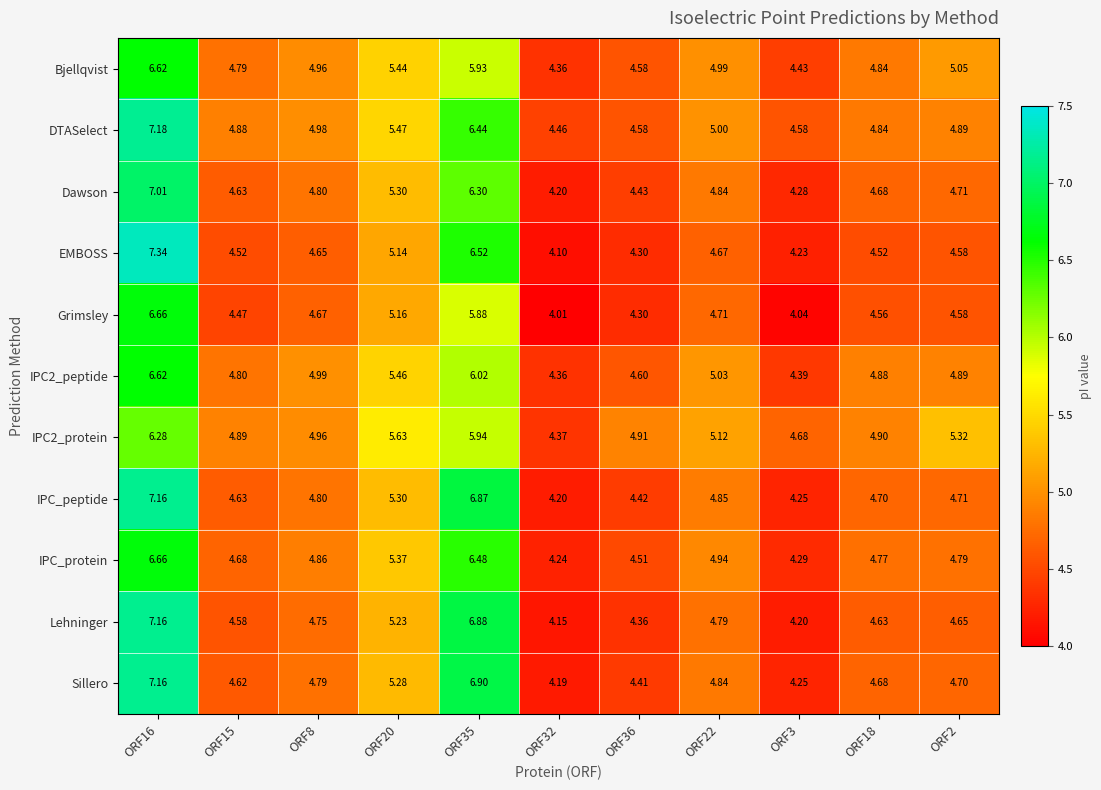

Which series changed the most between ORF8 and ORF32?

Grimsley